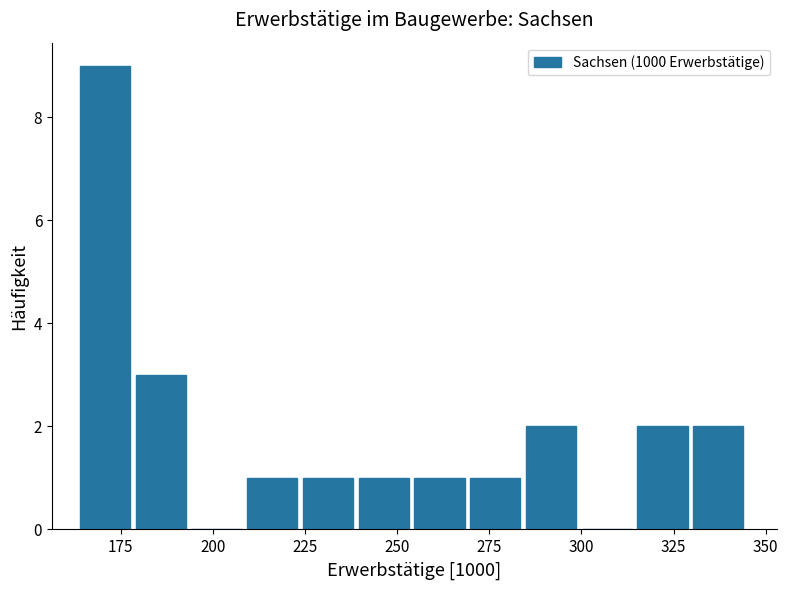

Read against the x-axis, roughly where is the centre of the tallest bar?

170